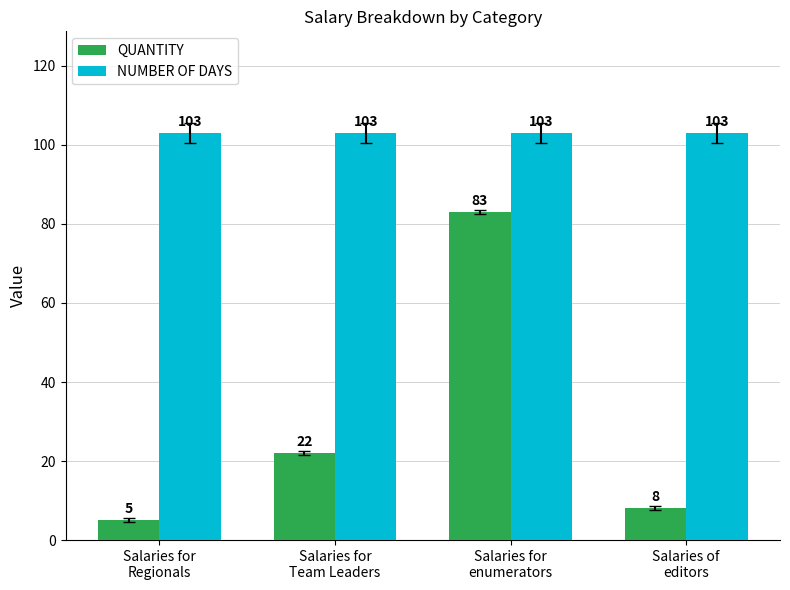

How many series are shown in this chart?

2